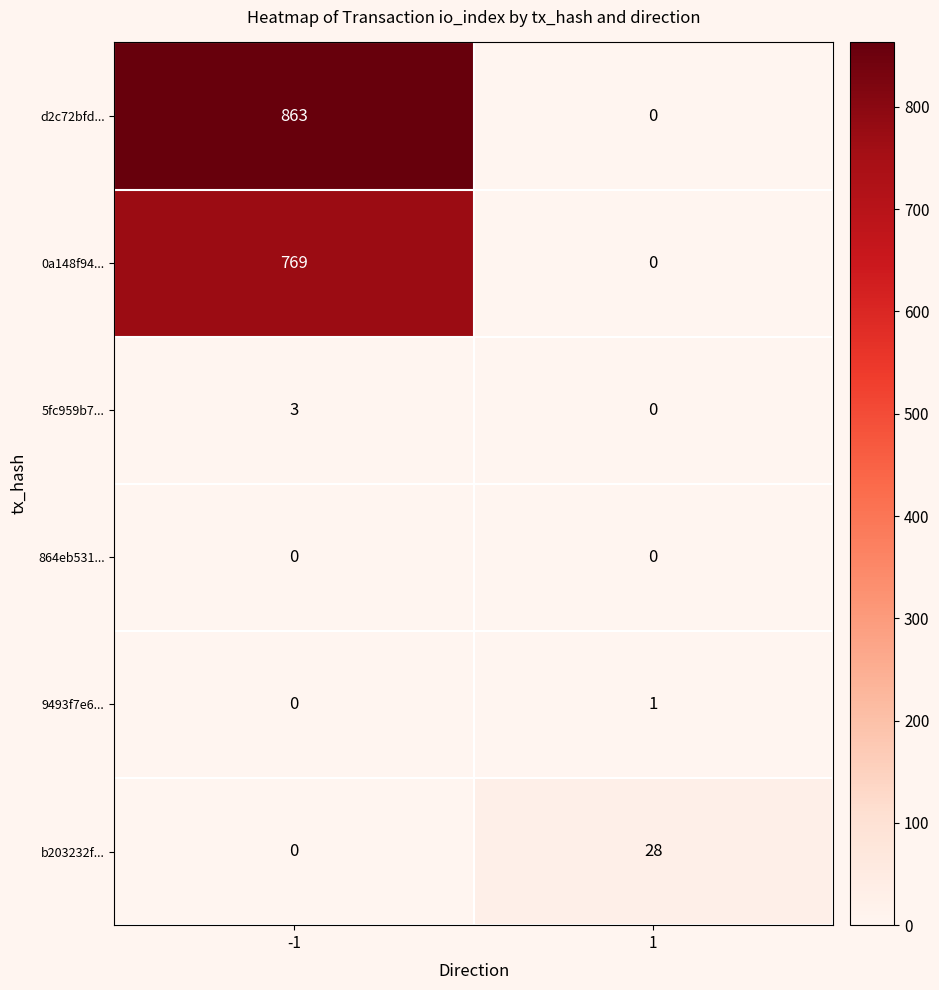

Rank the categories by 5fc959b7... value from highest to lowest.

-1, 1